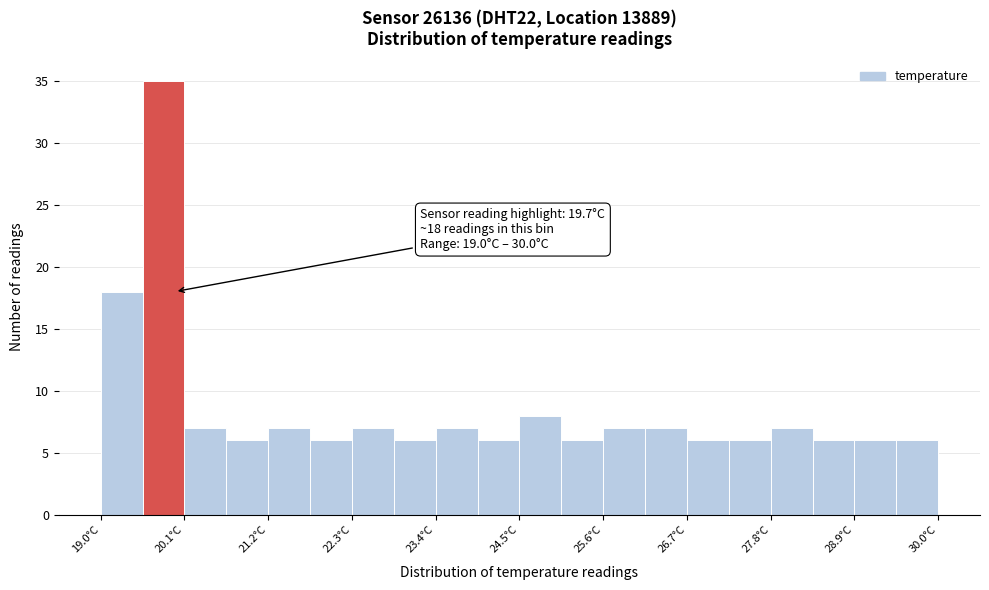

Around what value on the x-axis is the tallest bar? Give the approximate position of its centre, as read against the axis.

19.8